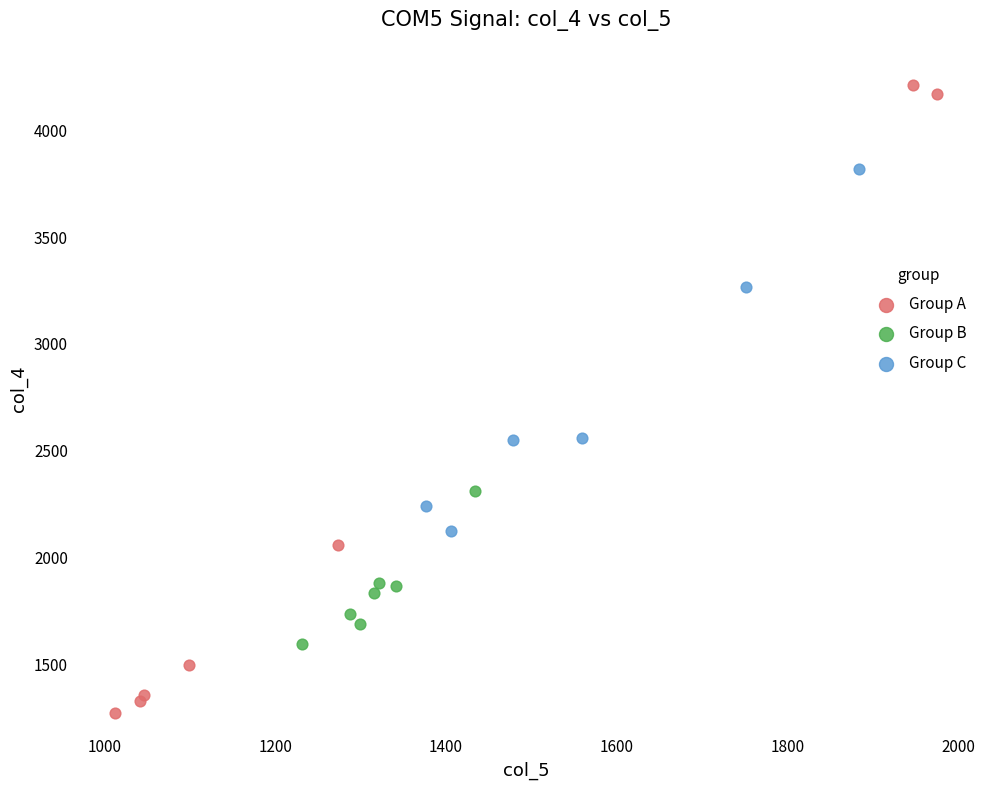

Which series reaches the minimum Y coordinate?

Group A